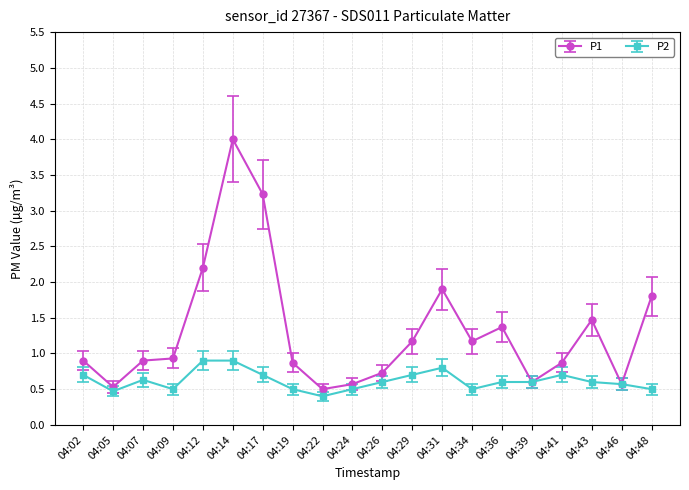

What is the value of the P2 point at the 7th from the left?

0.7